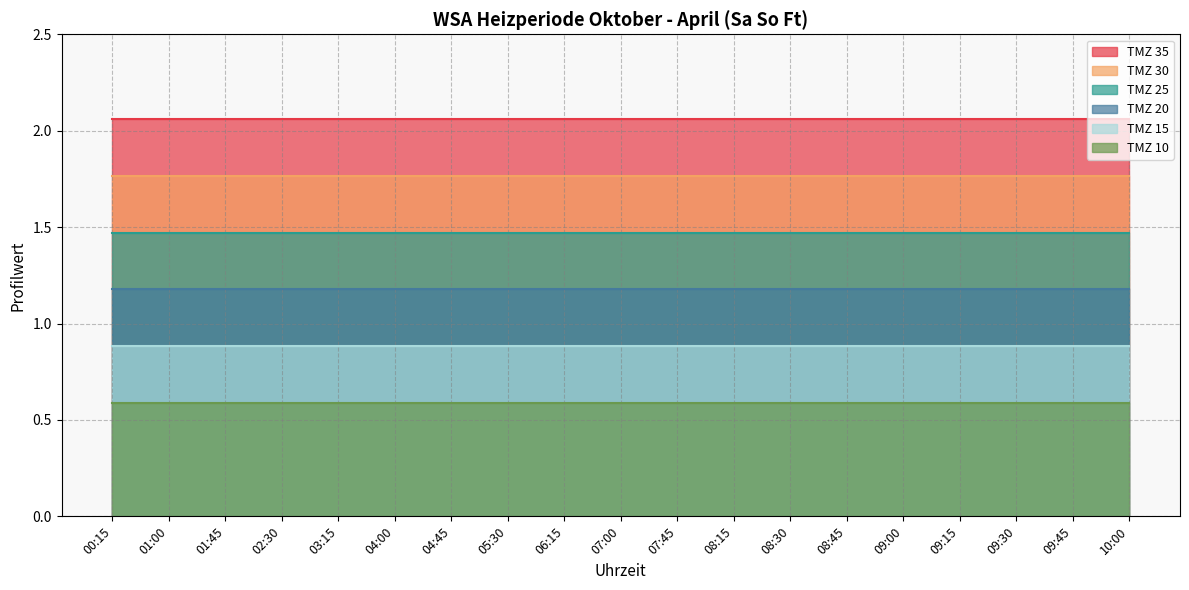

What is the sum of all TMZ 35 values?

39.1